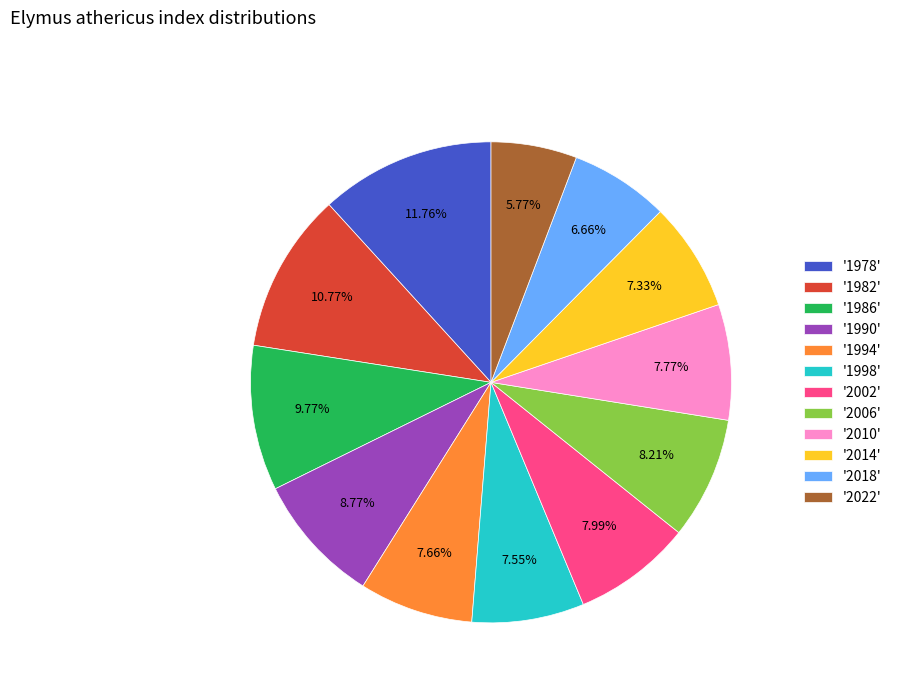

Which has a higher value, '2014' or '1990'?

'1990'